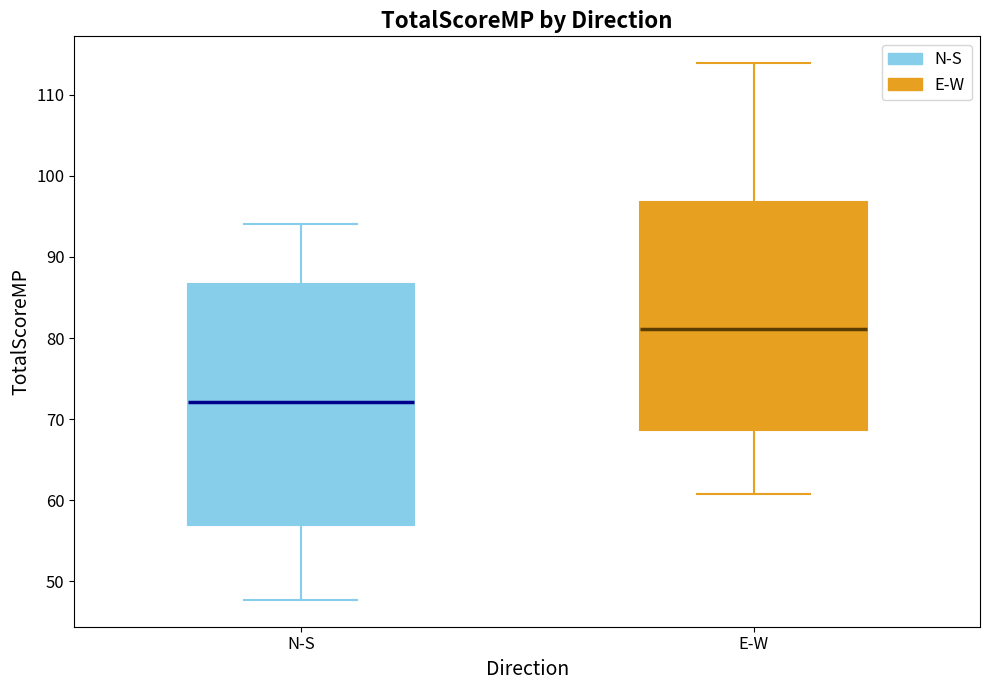

Which box has the highest median line?

E-W